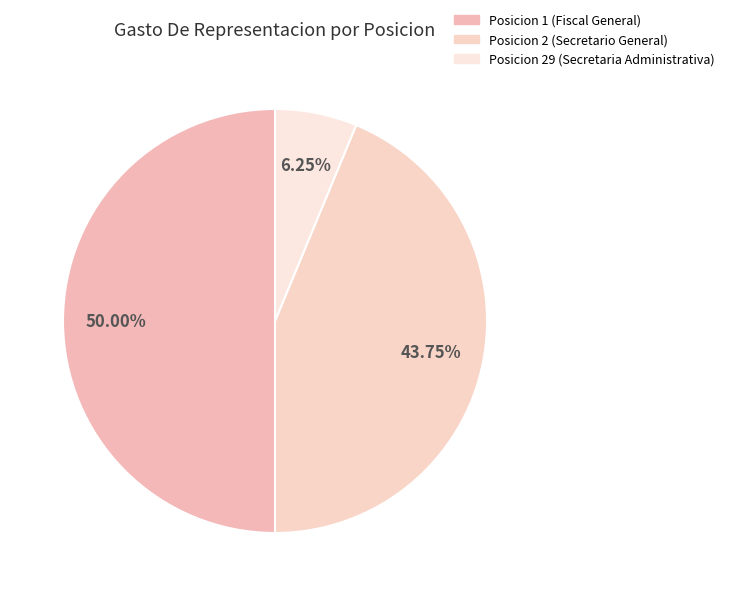

Is there any slice that represents more than half of the pie?

No